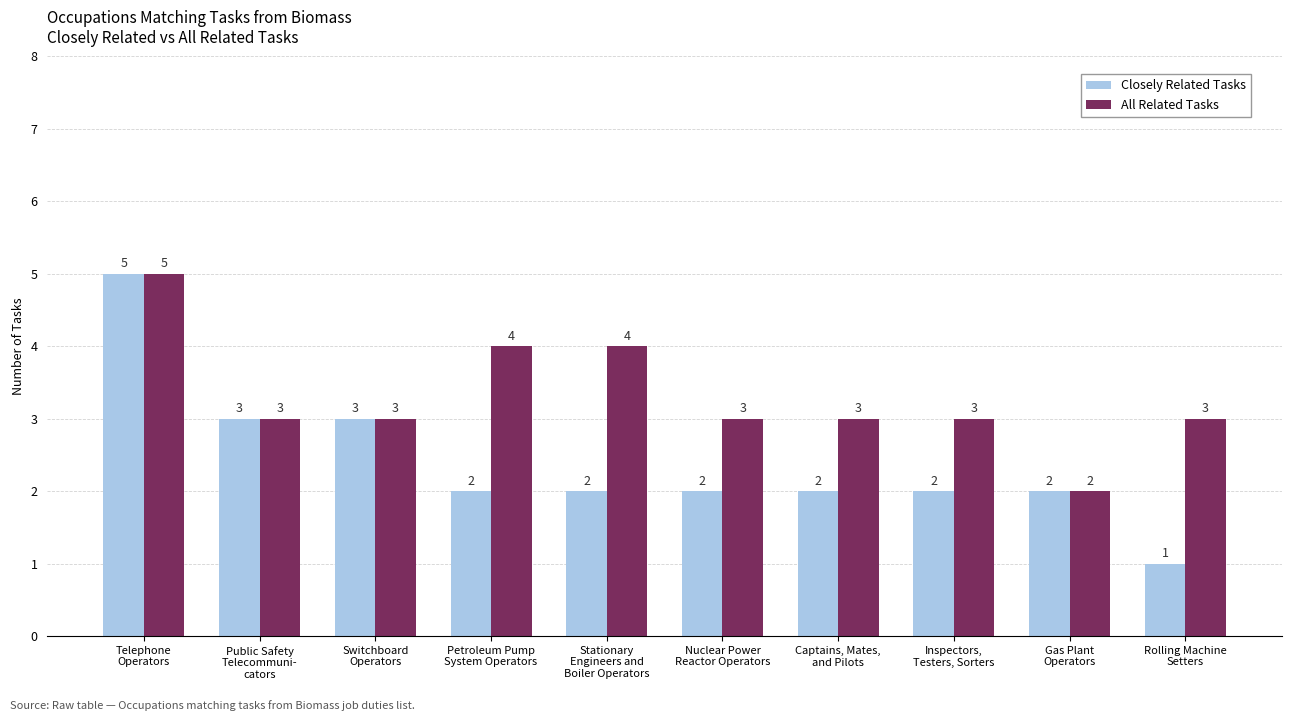

What is the difference between the second highest and minimum values in the All Related Tasks series?

2